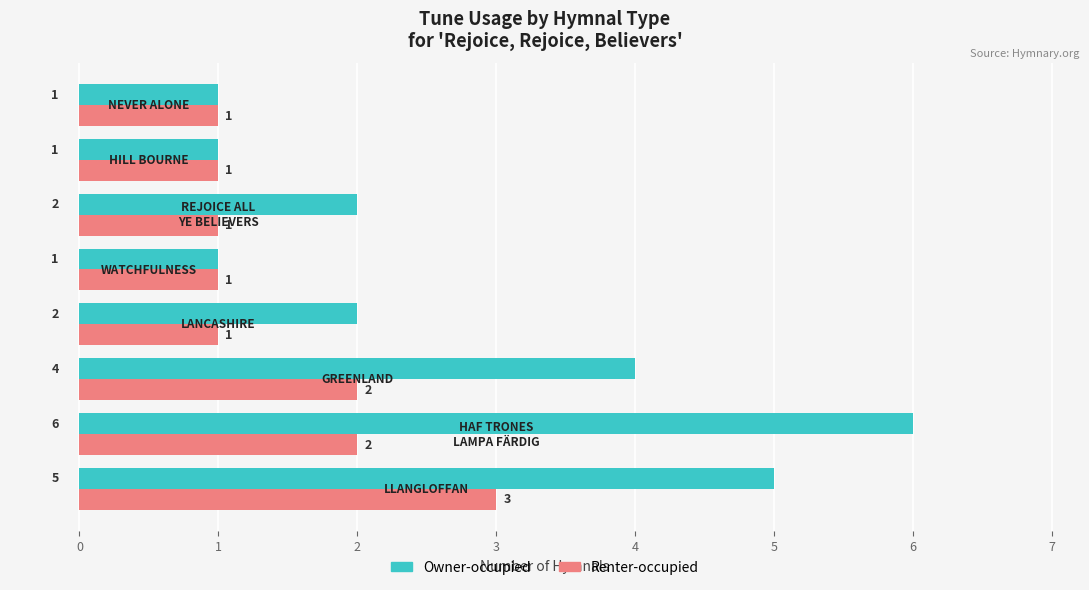

What is the difference between the second highest and minimum values in the Owner-occupied series?

4